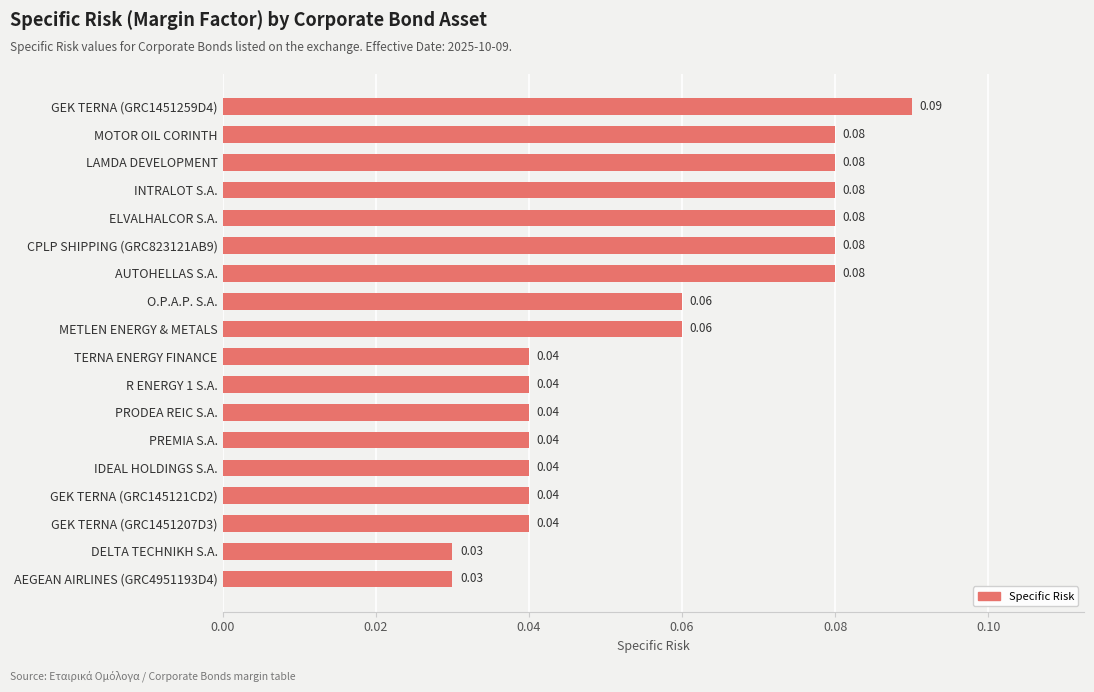

Between GEK TERNA (GRC145121CD2) and DELTA TECHNIKH S.A., which is larger?

GEK TERNA (GRC145121CD2)